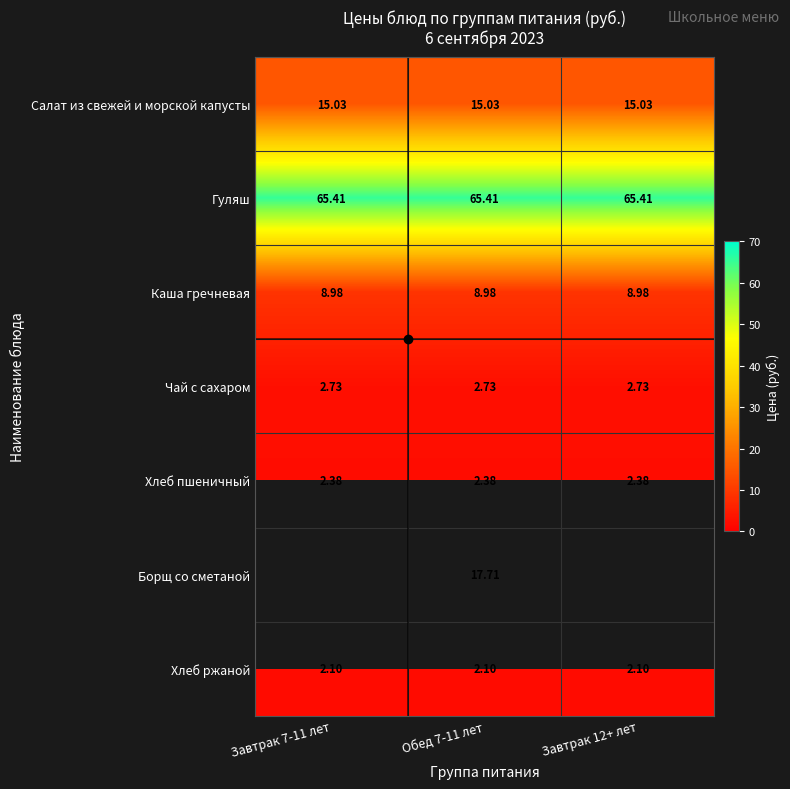

Is the value of Борщ со сметаной at Завтрак 7-11 лет greater than the value of Гуляш at Завтрак 12+ лет?

No